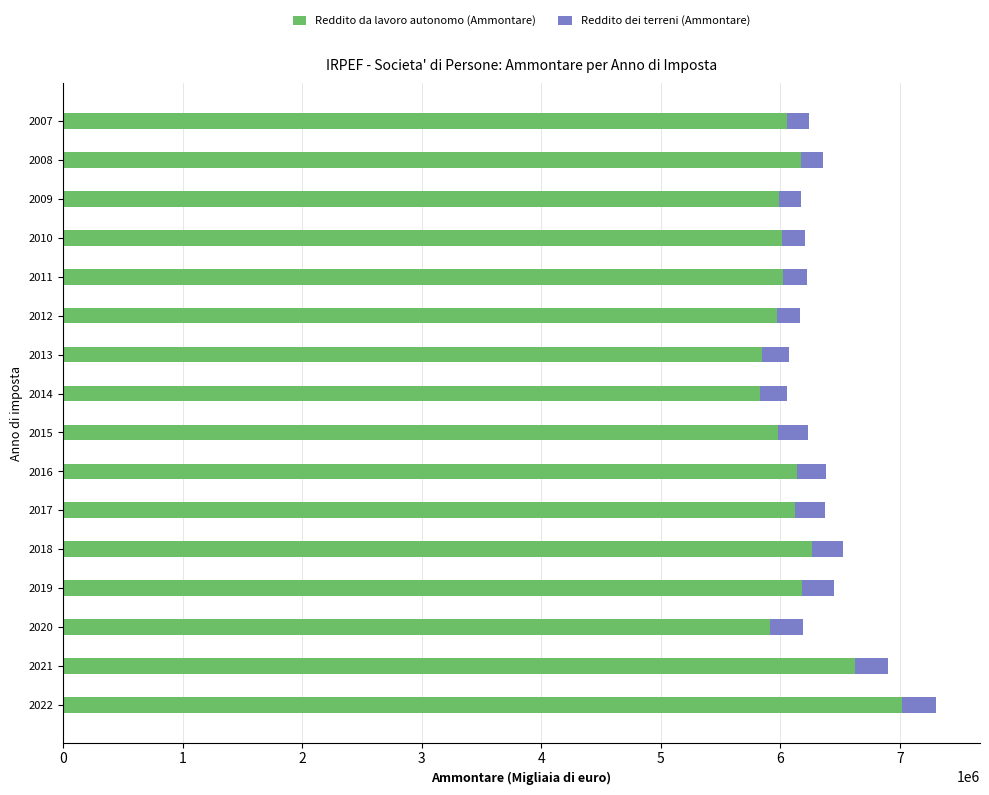

What is the maximum value for Reddito da lavoro autonomo (Ammontare)?

7020870.0